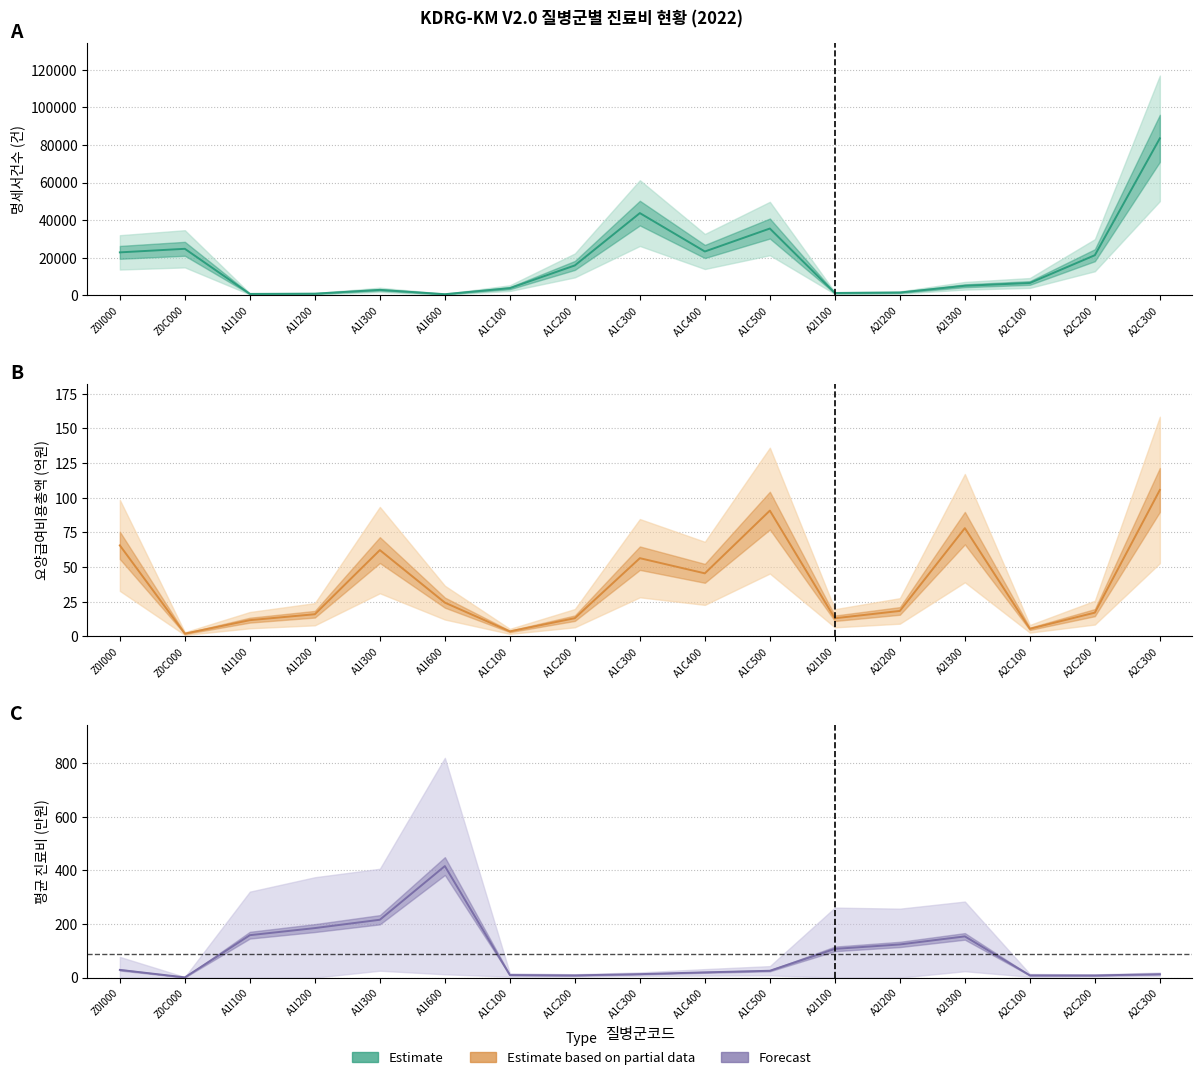

What is the smallest value displayed?

0.8